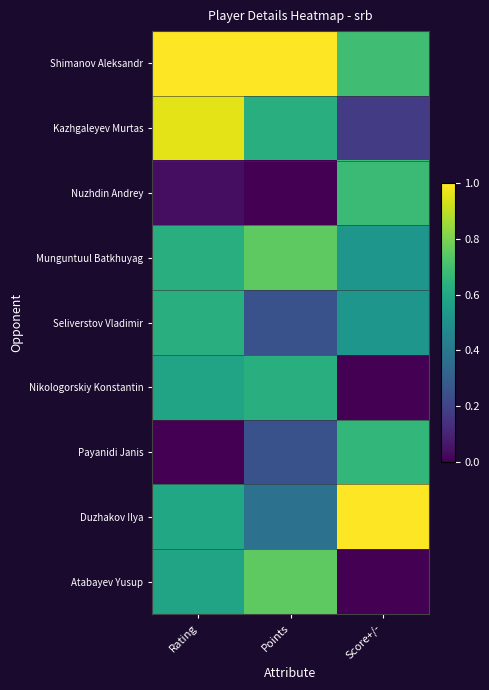

Which has a higher value, Points or Rating?

Points